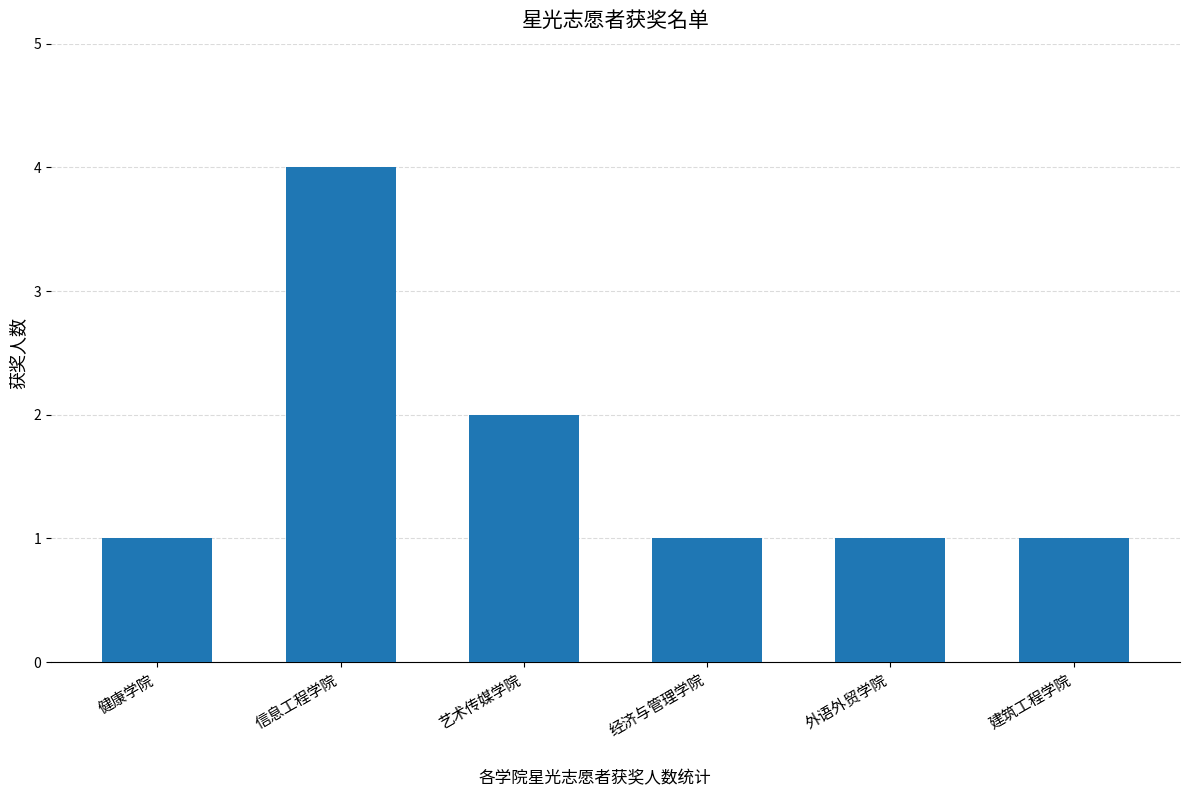

Approximately how many times larger is the value at 建筑工程学院 compared to 外语外贸学院?

1.0